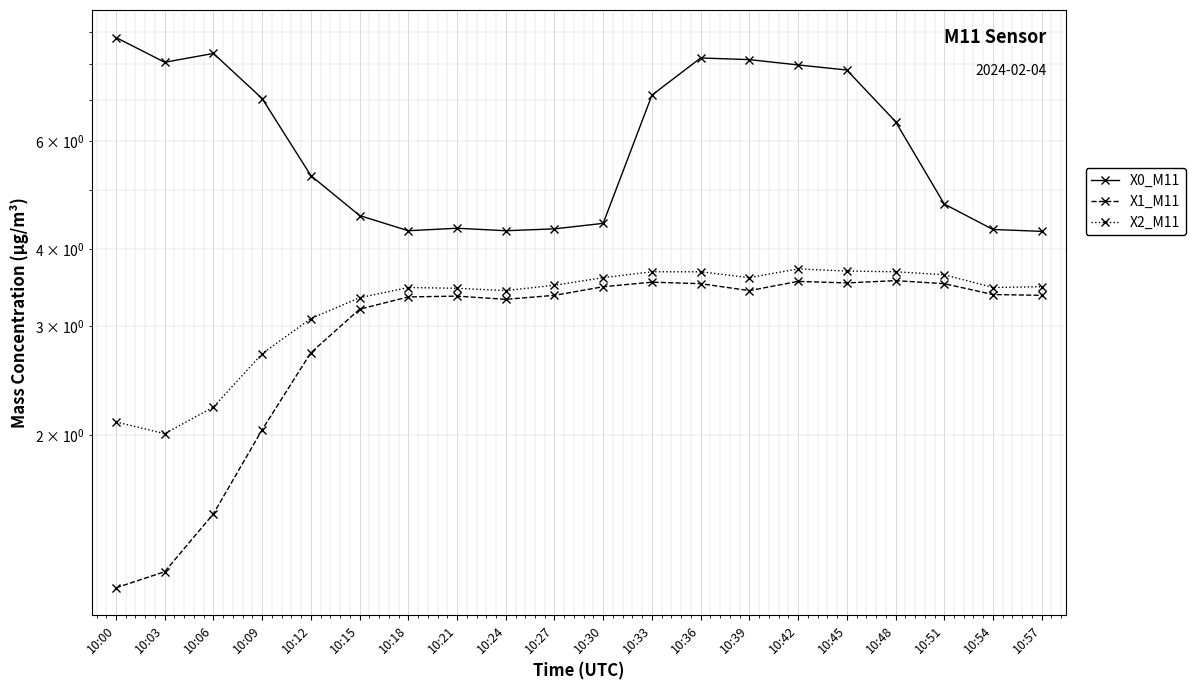

Reading left to right, list all the values displayed in this chart.

X0_M11: 8.8	8.1	8.3	7.0	5.3	4.5	4.3	4.3	4.3	4.3	4.4	7.1	8.2	8.1	8.0	7.8	6.5	4.7	4.3	4.3
X1_M11: 1.1	1.2	1.5	2.0	2.7	3.2	3.4	3.4	3.3	3.4	3.5	3.5	3.5	3.4	3.5	3.5	3.6	3.5	3.4	3.4
X2_M11: 2.1	2.0	2.2	2.7	3.1	3.3	3.5	3.5	3.4	3.5	3.6	3.7	3.7	3.6	3.7	3.7	3.7	3.6	3.5	3.5